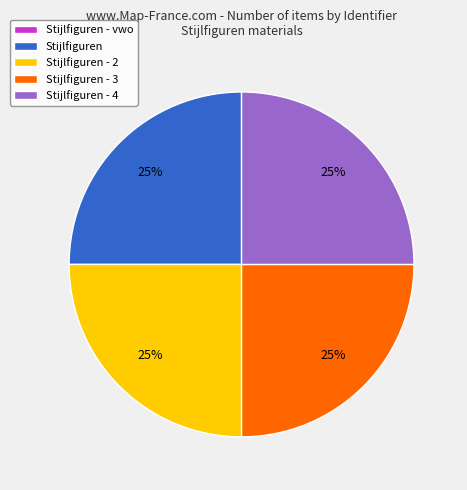

What is the ratio of the value at Stijlfiguren - 2 to the value at Stijlfiguren - 4?

1.0